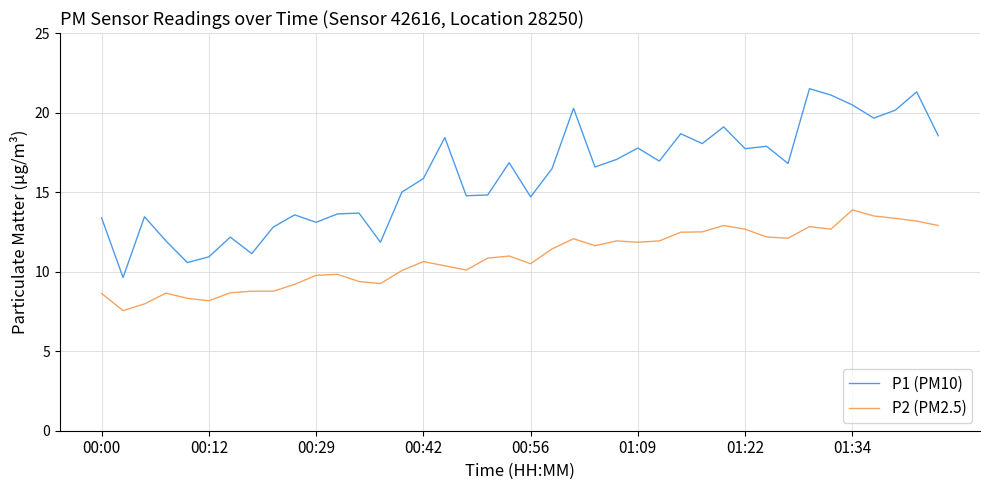

Which series has the largest range (max minus min)?

P1 (PM10)